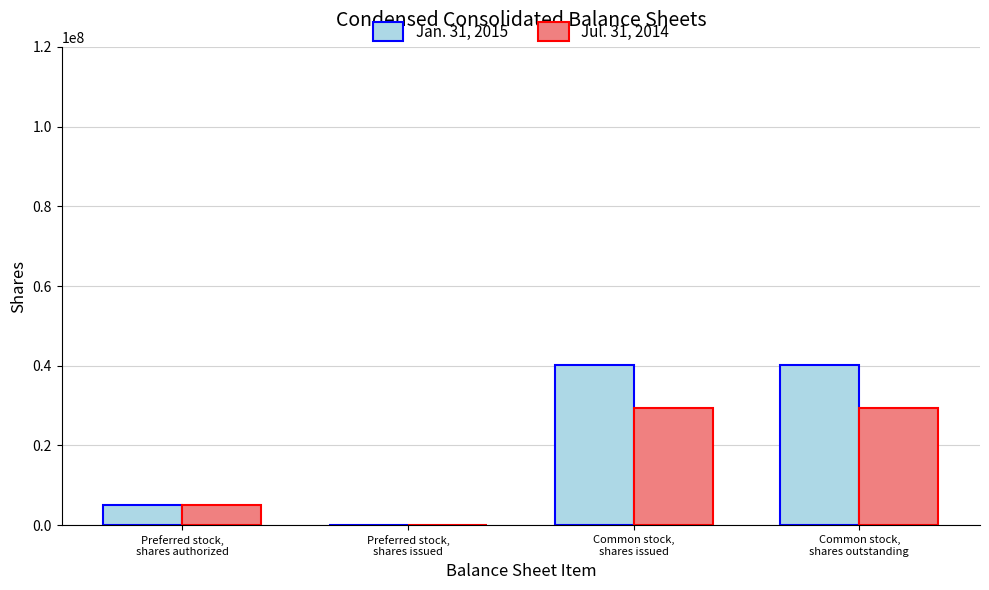

What is the maximum value shown in the chart?

40120965